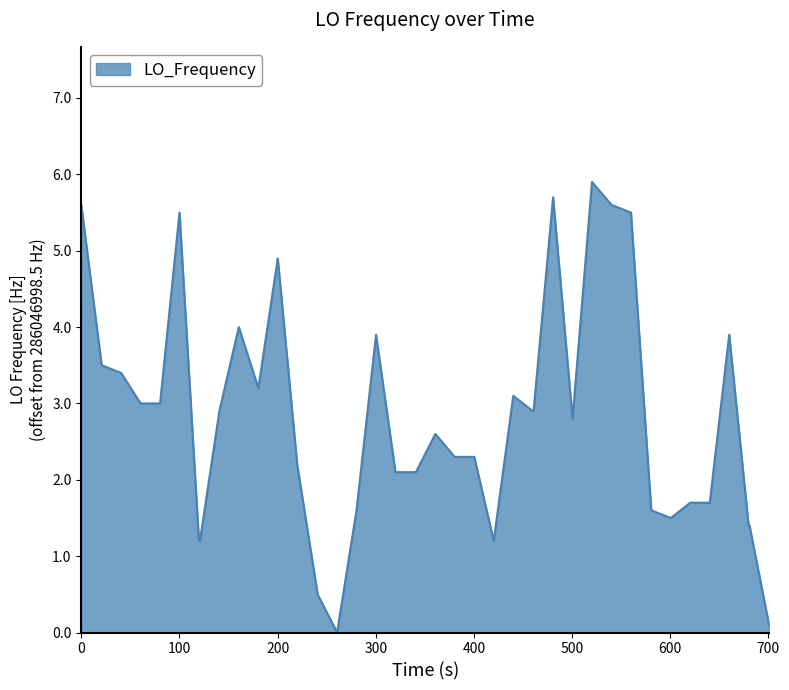

What is the maximum value shown in the chart?

5.9